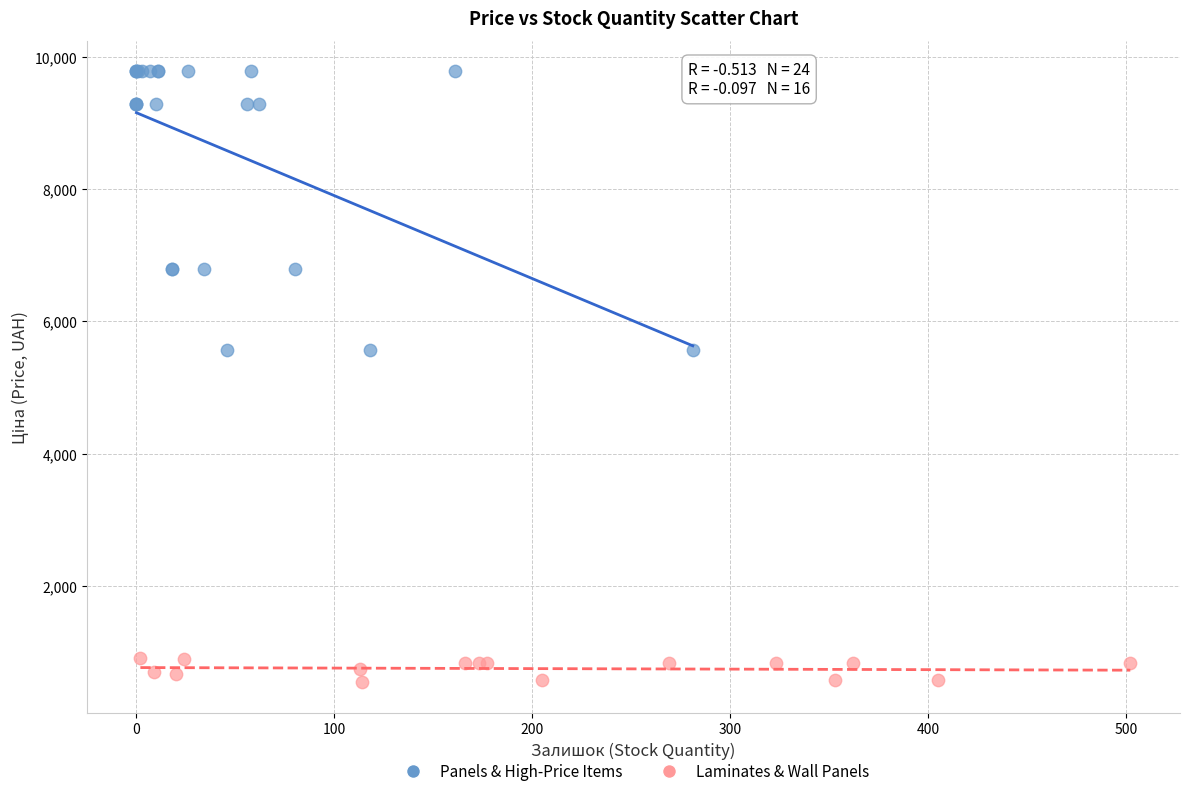

Which series contains the lowest Y value?

Laminates & Wall Panels